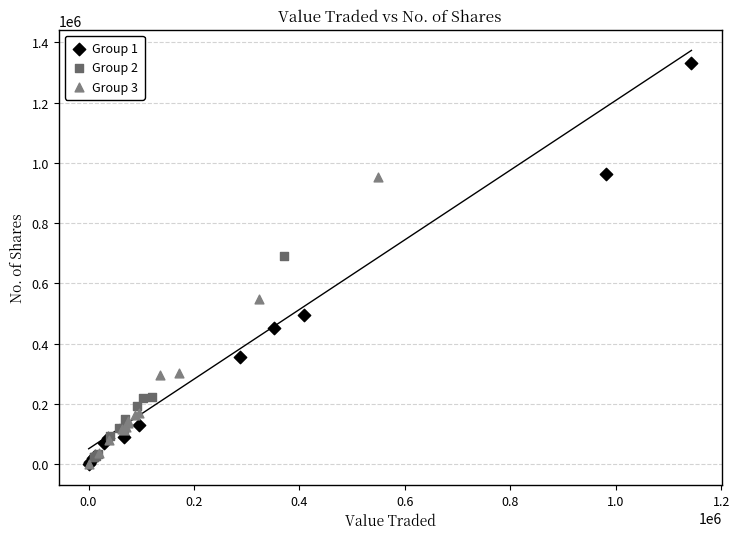

Which series reaches the maximum Y coordinate?

Group 1